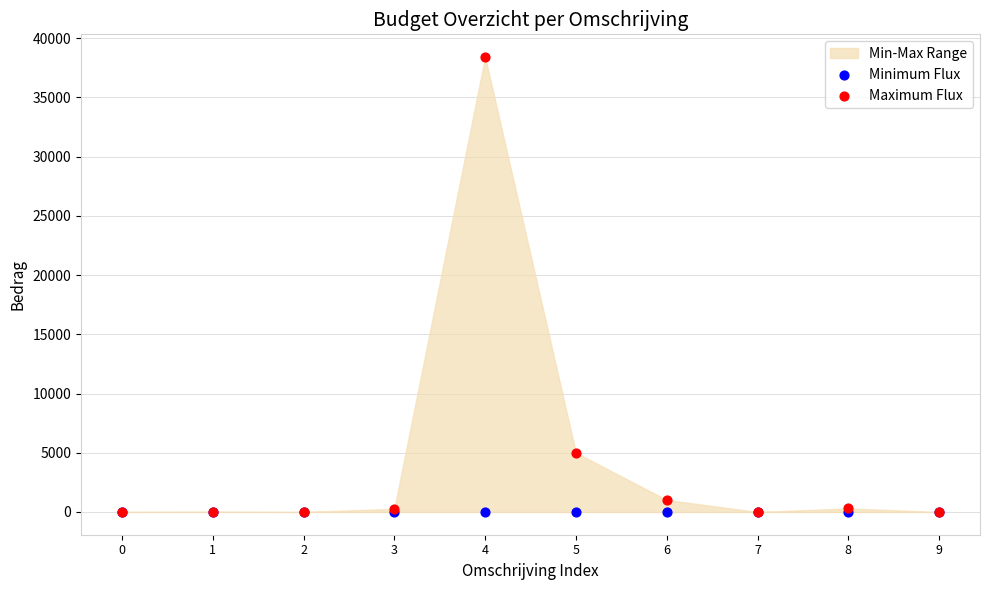

Across all series, what Y value is closest to 19204?

5000